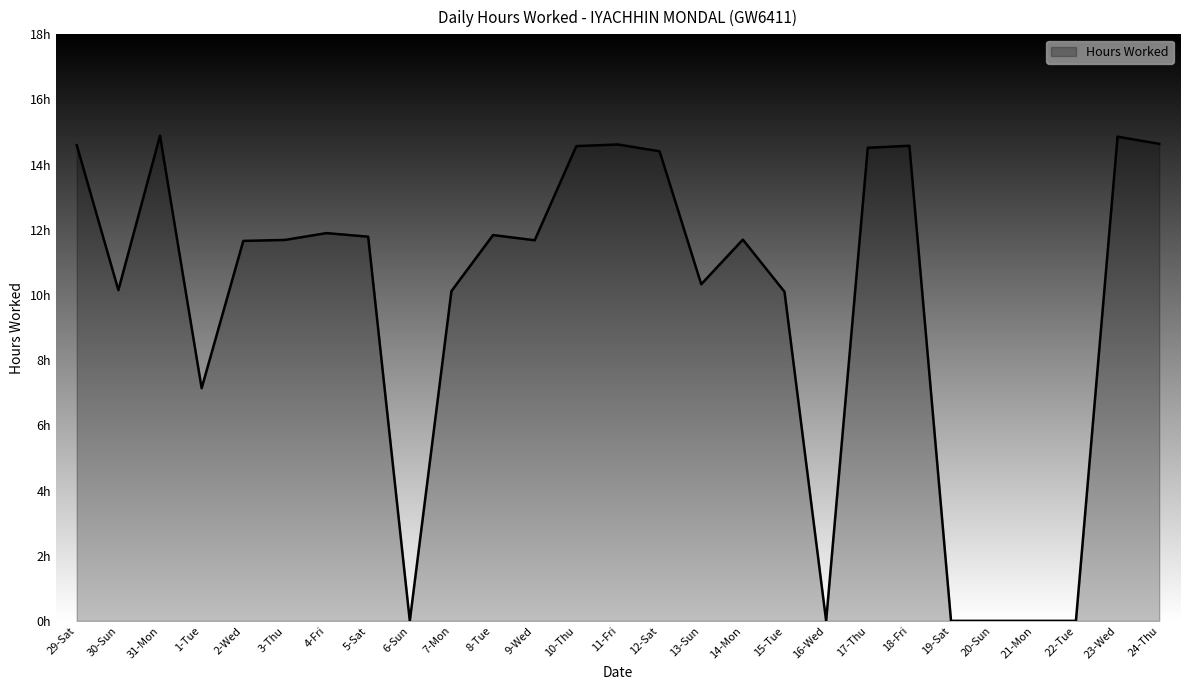

Is this an area chart (filled region under the line)?

Yes